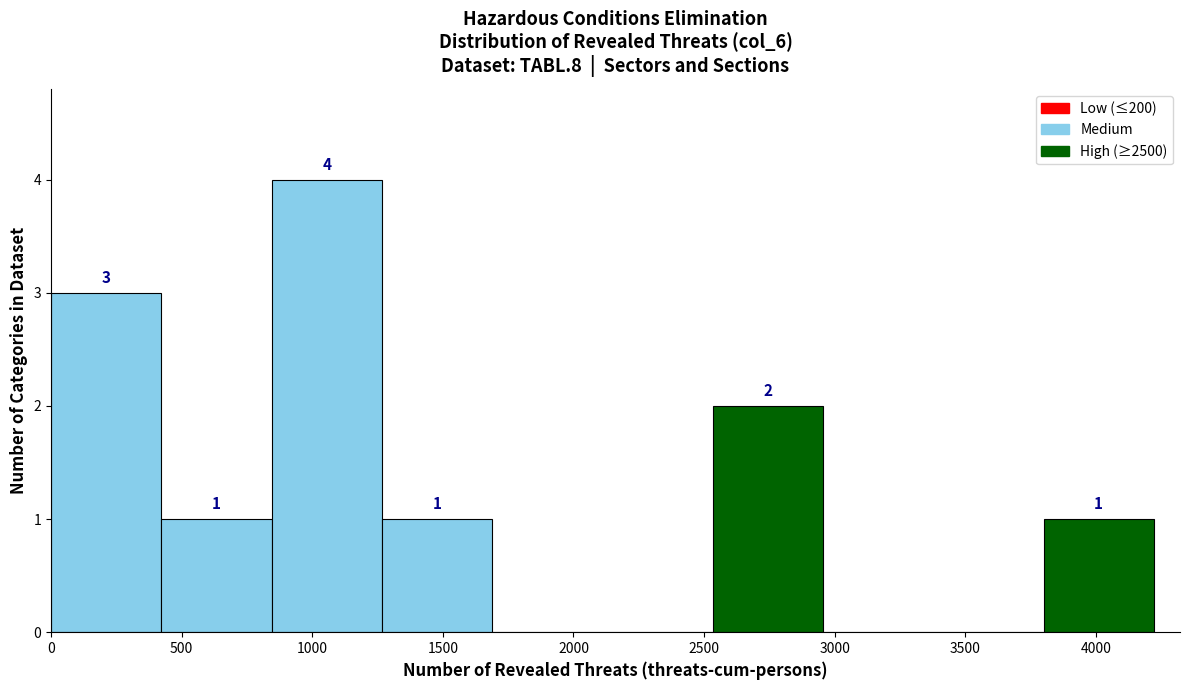

Which range on the x-axis has the tallest bar?

850 to 1250